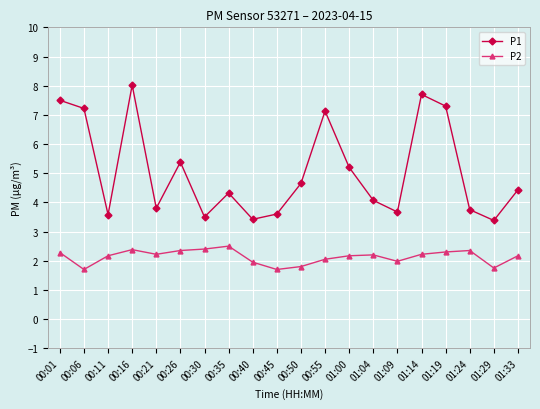

What is the spread (max minus min) of values at 01:14?

5.5